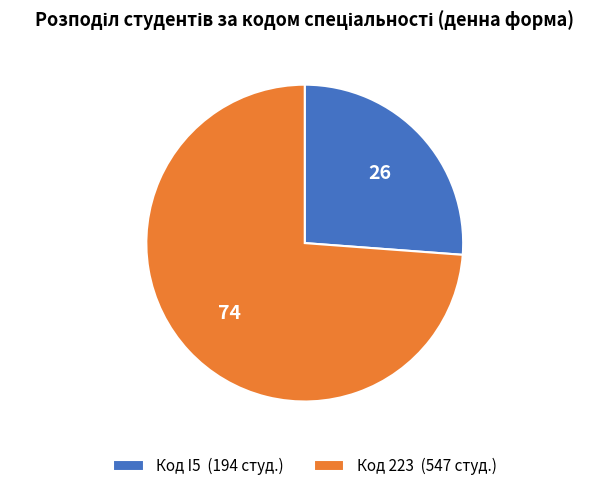

Does Код 223 (547 студ.) account for over 50% of the chart?

Yes